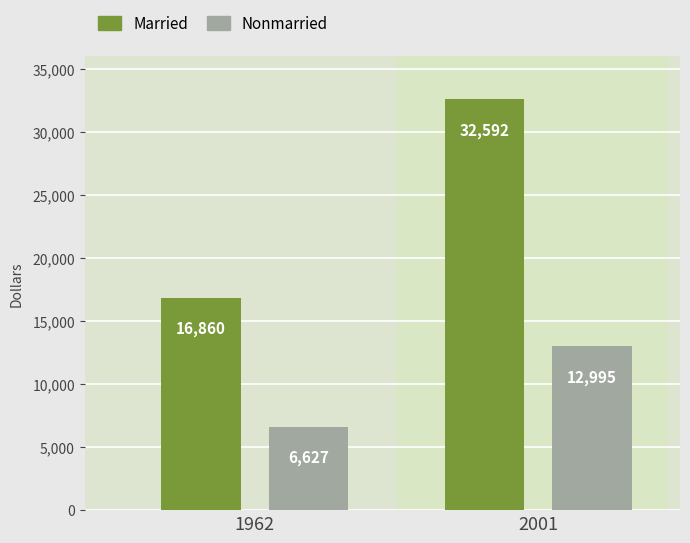

What is the value of the Nonmarried bar at the 1st from the left?

6627